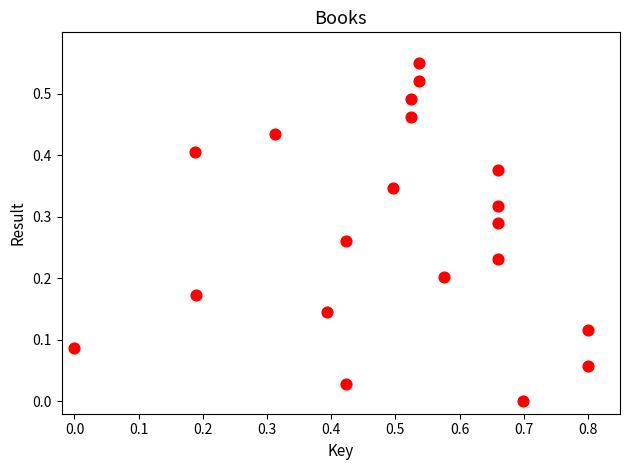

What is the range of X values (max minus min)?

0.8